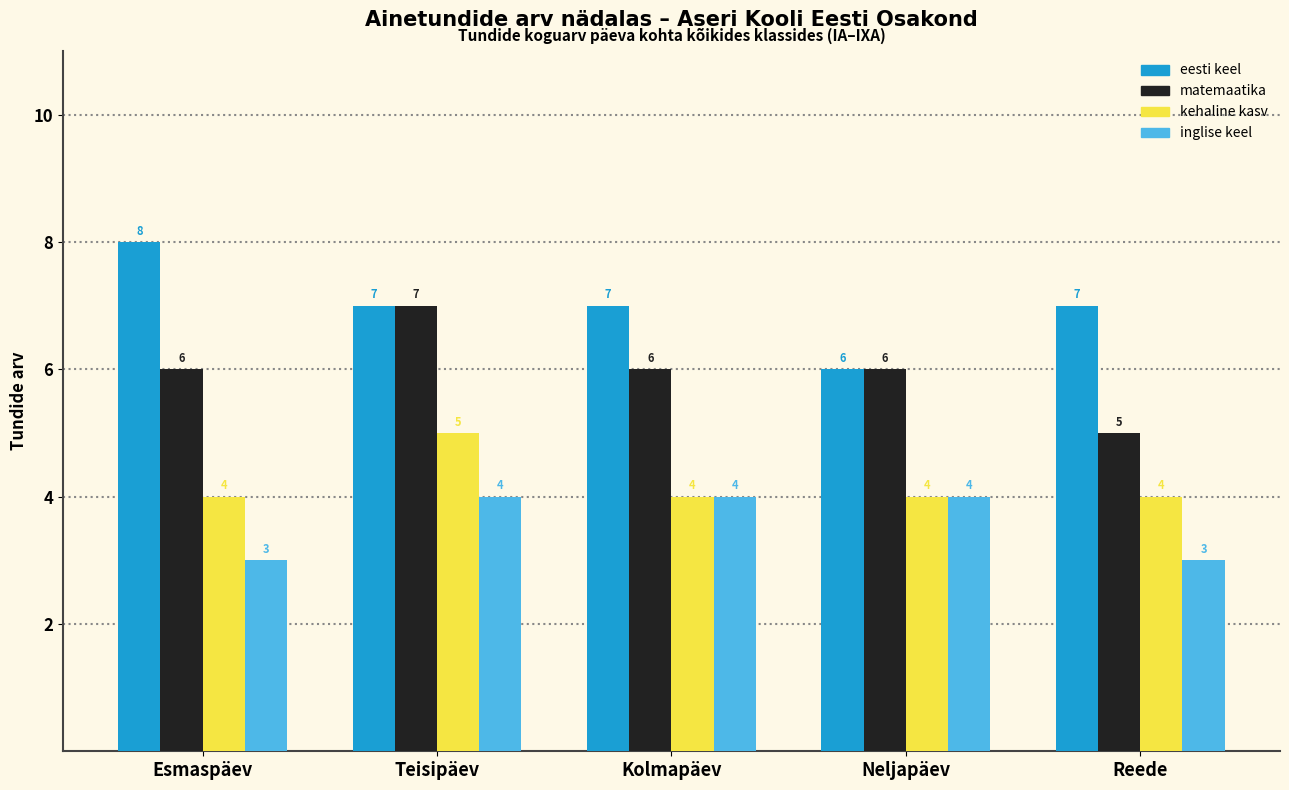

Between Teisipäev and Reede, which series saw the biggest shift?

matemaatika